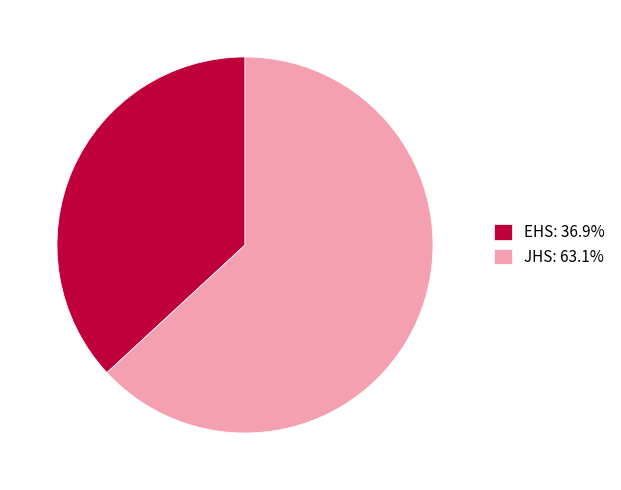

Does any single category account for the majority?

Yes